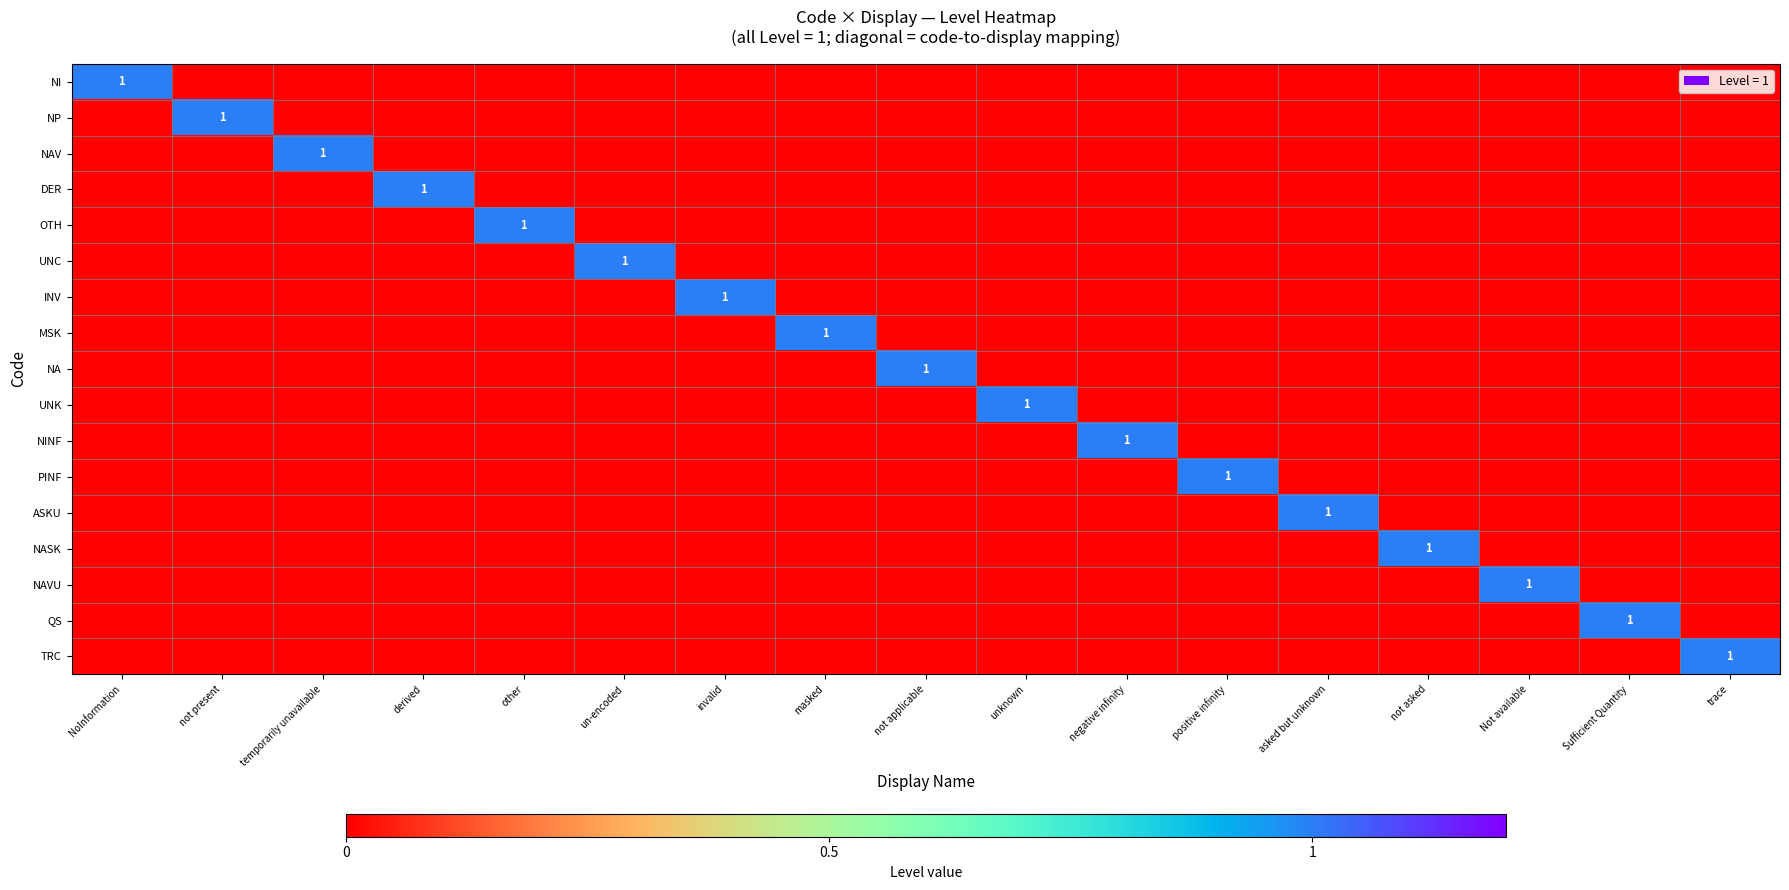

Is the value of UNK at temporarily unavailable greater than the value of MSK at positive infinity?

No